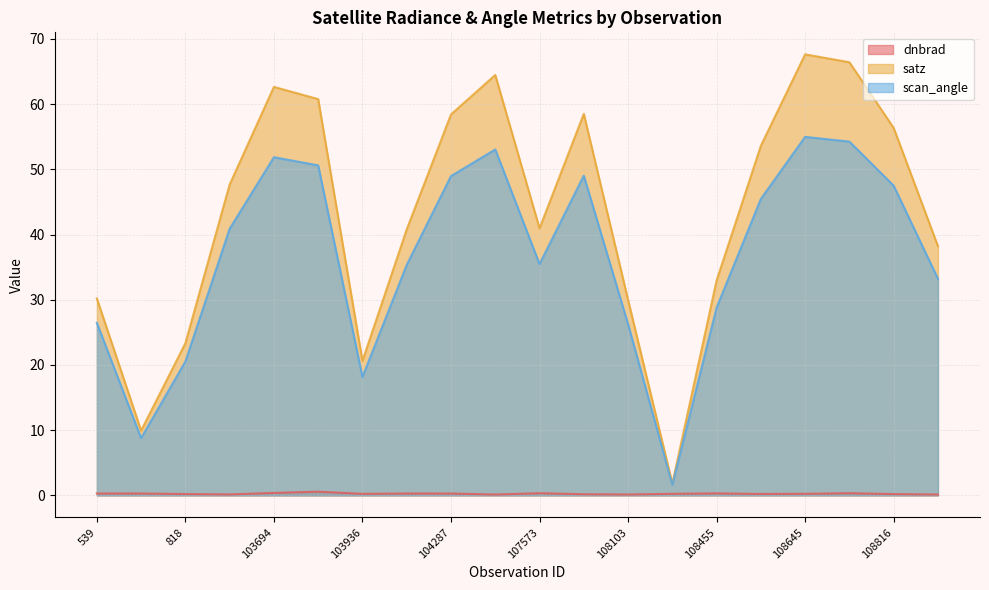

What are all the series names shown in the legend?

dnbrad, satz, scan_angle